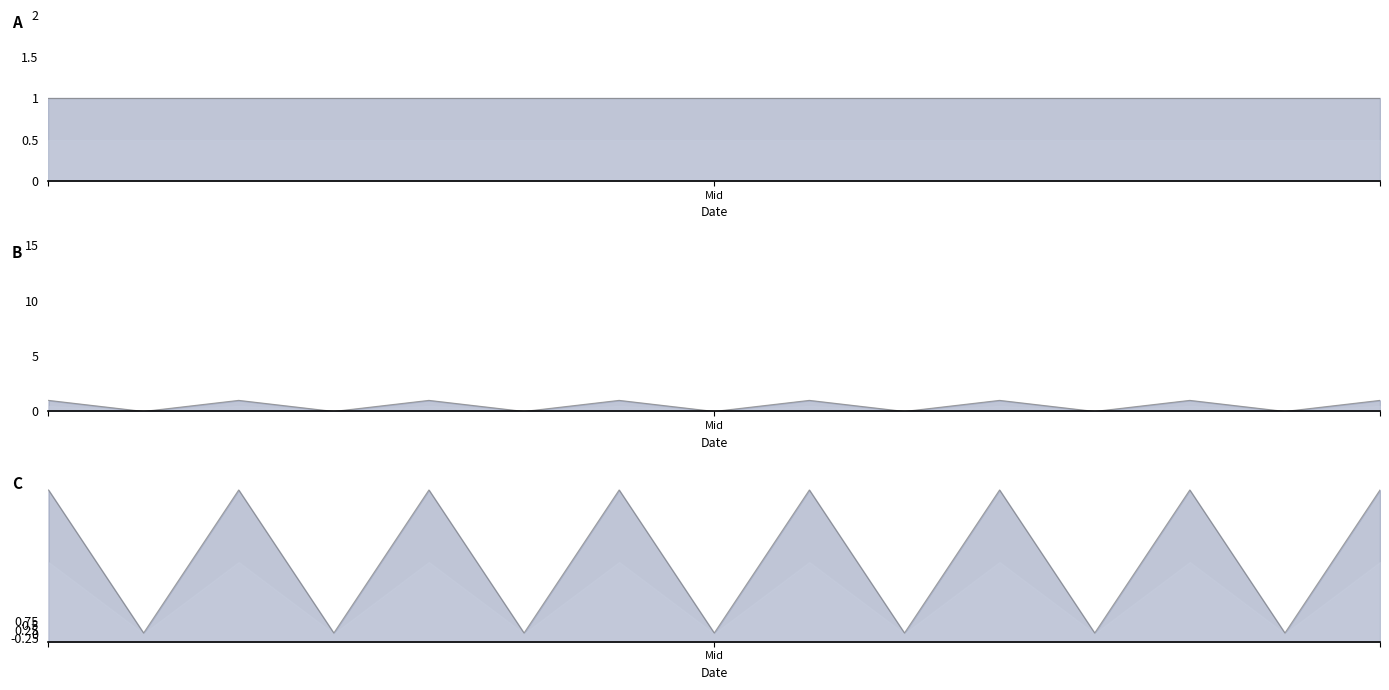

At which category does the chart reach its peak across all series?

Mid